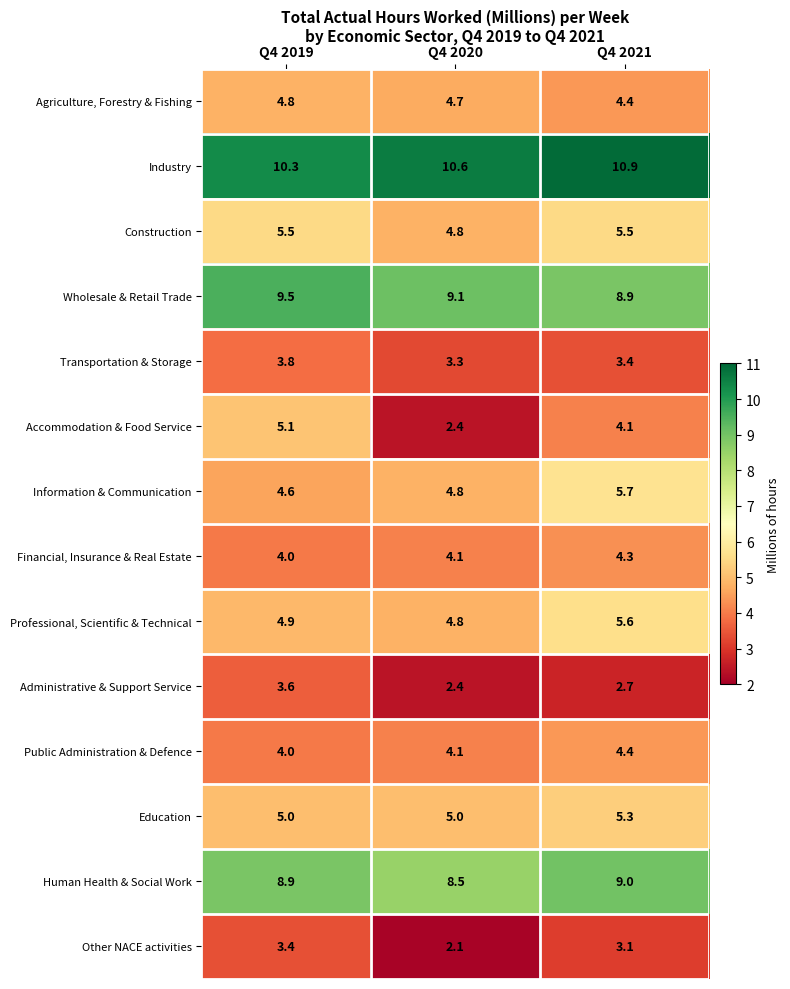

At which label is Construction closest to 5?

Q4 2020